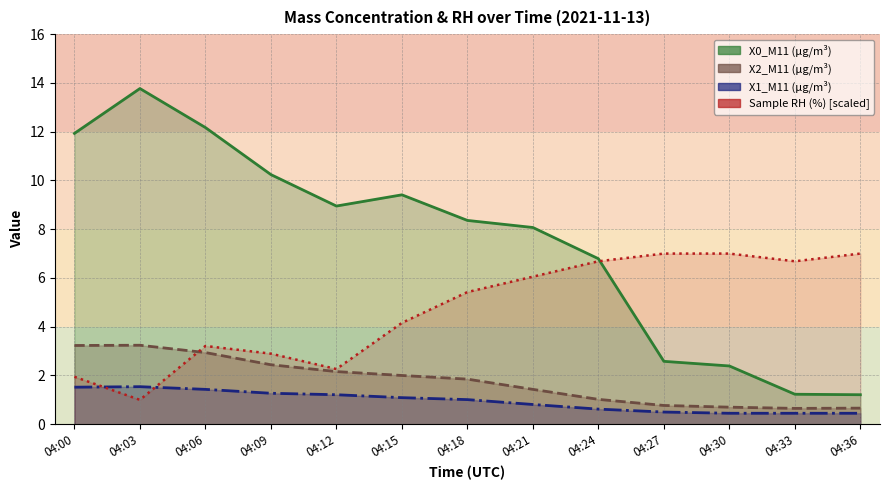

Reading right to left, extract all data points from this chart.

X0_M11 (μg/m³): 04:36=1.2	04:33=1.2	04:30=2.4	04:27=2.6	04:24=6.8	04:21=8.1	04:18=8.4	04:15=9.4	04:12=8.9	04:09=10.2	04:06=12.2	04:03=13.8	04:00=11.9
X2_M11 (μg/m³): 04:36=0.7	04:33=0.7	04:30=0.7	04:27=0.8	04:24=1.0	04:21=1.4	04:18=1.9	04:15=2.0	04:12=2.2	04:09=2.4	04:06=2.9	04:03=3.2	04:00=3.2
X1_M11 (μg/m³): 04:36=0.5	04:33=0.5	04:30=0.5	04:27=0.5	04:24=0.6	04:21=0.8	04:18=1.0	04:15=1.1	04:12=1.2	04:09=1.3	04:06=1.4	04:03=1.5	04:00=1.5
Sample RH (%): 04:36=7.0	04:33=6.7	04:30=7.0	04:27=7.0	04:24=6.7	04:21=6.1	04:18=5.4	04:15=4.2	04:12=2.3	04:09=2.9	04:06=3.2	04:03=1.0	04:00=1.9